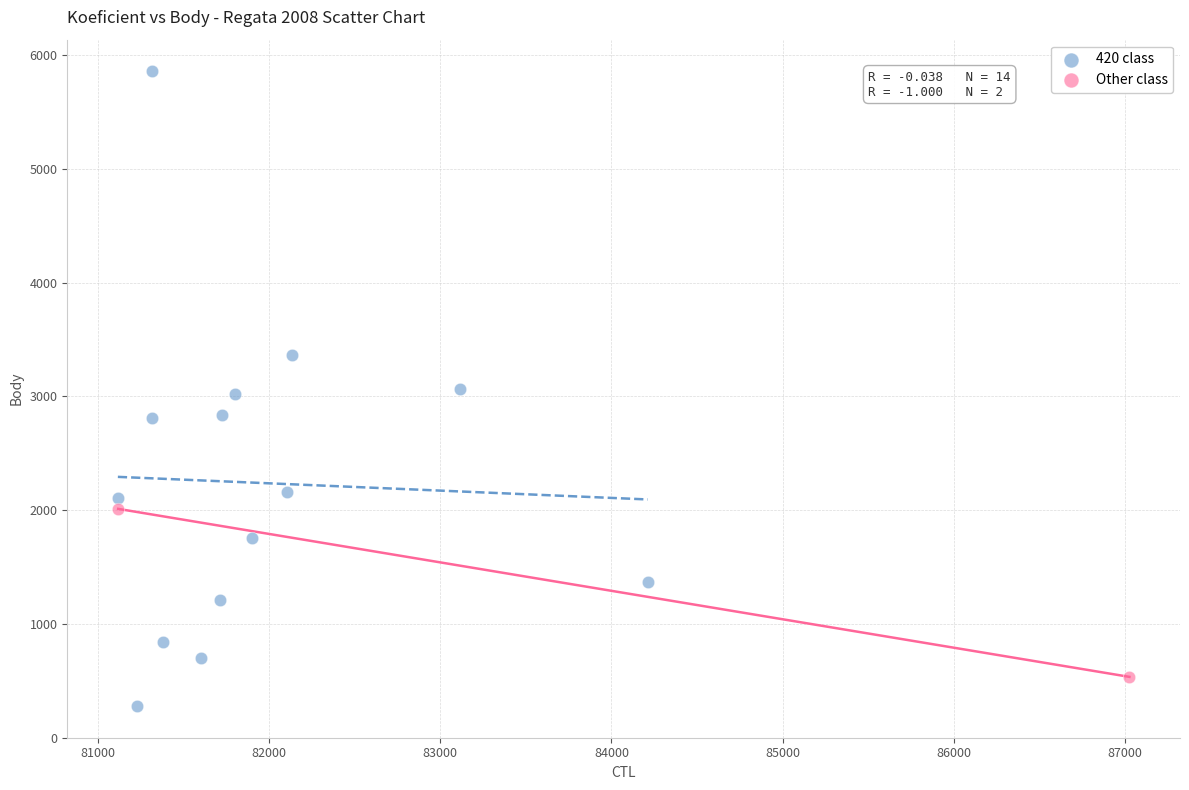

What are all the series names shown in the legend?

420 class, Other class